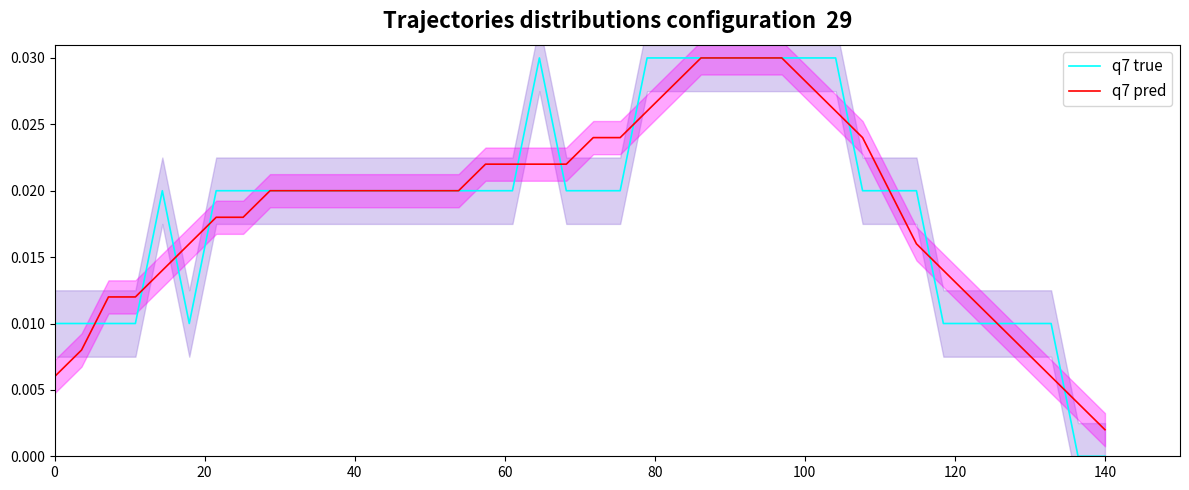

Reading left to right, transcribe all the data shown in this chart.

q7 true: 0.0	0.0	0.0	0.0	0.0	0.0	0.0	0.0	0.0	0.0	0.0	0.0	0.0	0.0	0.0	0.0	0.0	0.0	0.0	0.0	0.0	0.0	0.0	0.0	0.0	0.0	0.0	0.0	0.0	0.0	0.0	0.0	0.0	0.0	0.0	0.0	0.0	0.0	0.0	0.0
q7 pred: 0.0	0.0	0.0	0.0	0.0	0.0	0.0	0.0	0.0	0.0	0.0	0.0	0.0	0.0	0.0	0.0	0.0	0.0	0.0	0.0	0.0	0.0	0.0	0.0	0.0	0.0	0.0	0.0	0.0	0.0	0.0	0.0	0.0	0.0	0.0	0.0	0.0	0.0	0.0	0.0